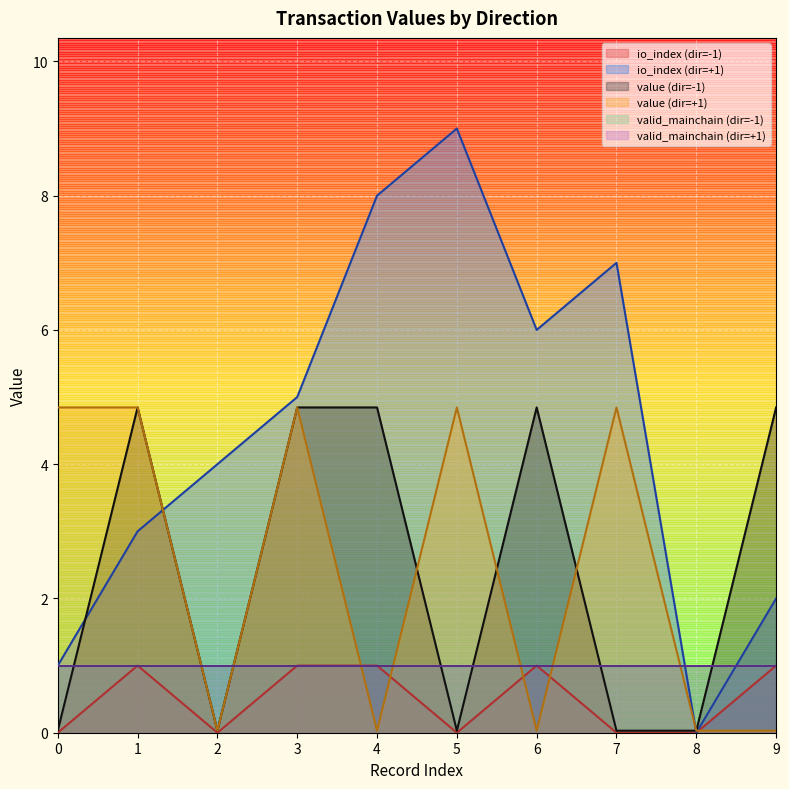

Which series ends up on top after the final intersection of value and io_index?

io_index